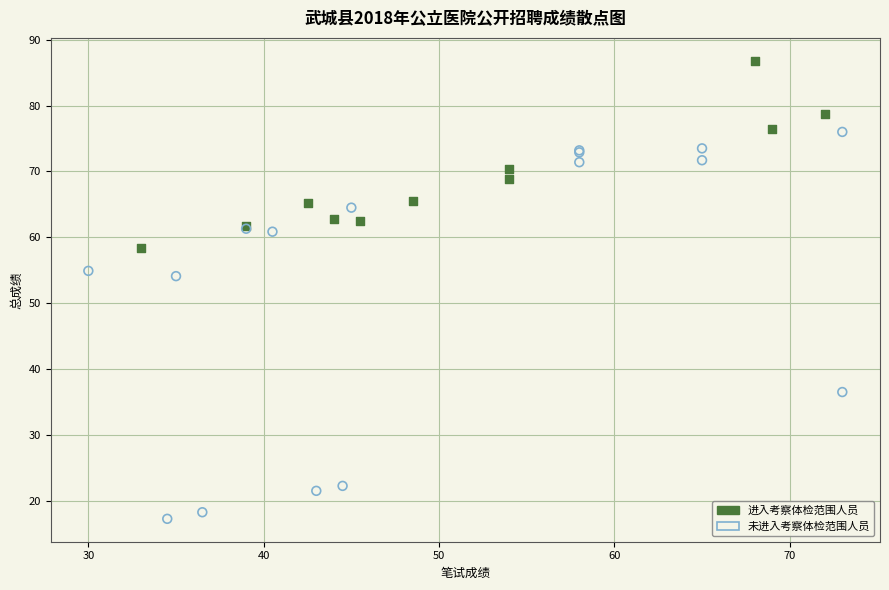

What are all the series names shown in the legend?

进入考察体检范围人员, 未进入考察体检范围人员